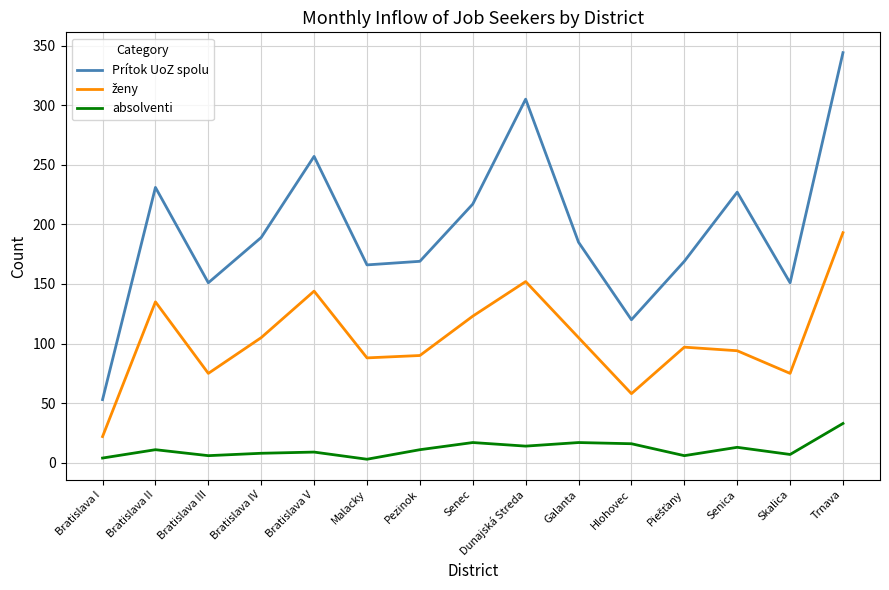

Which series has the widest spread of values?

Prítok UoZ spolu